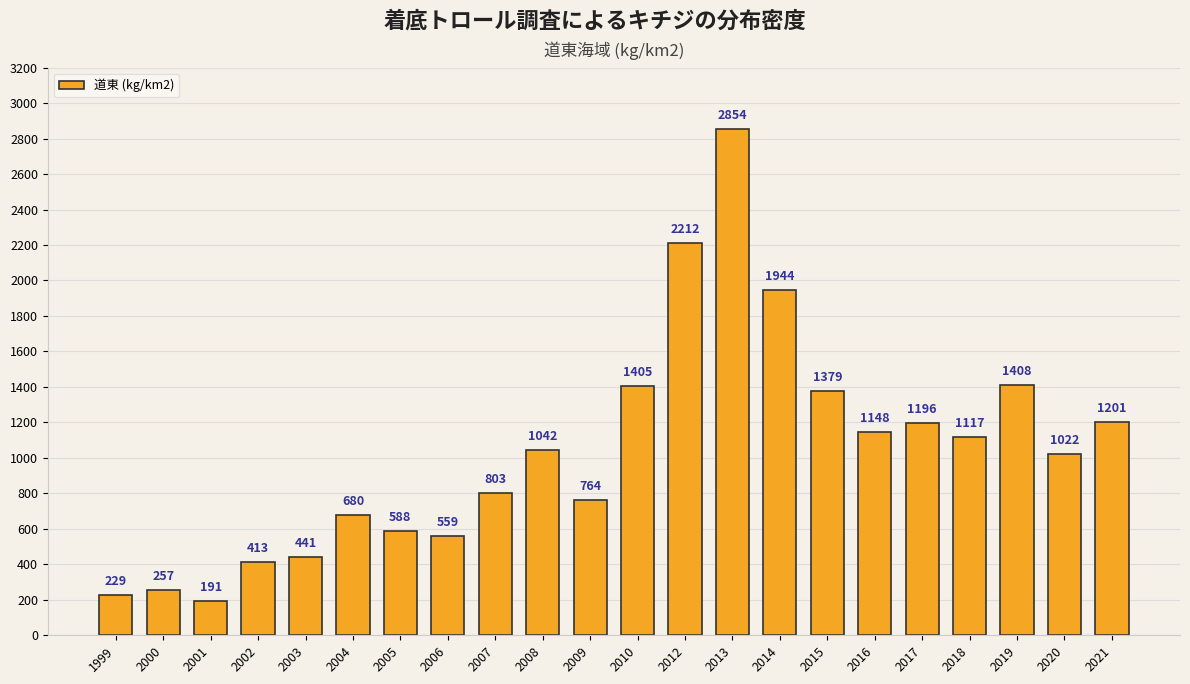

What is the value of the 15th bar from the left?

1944